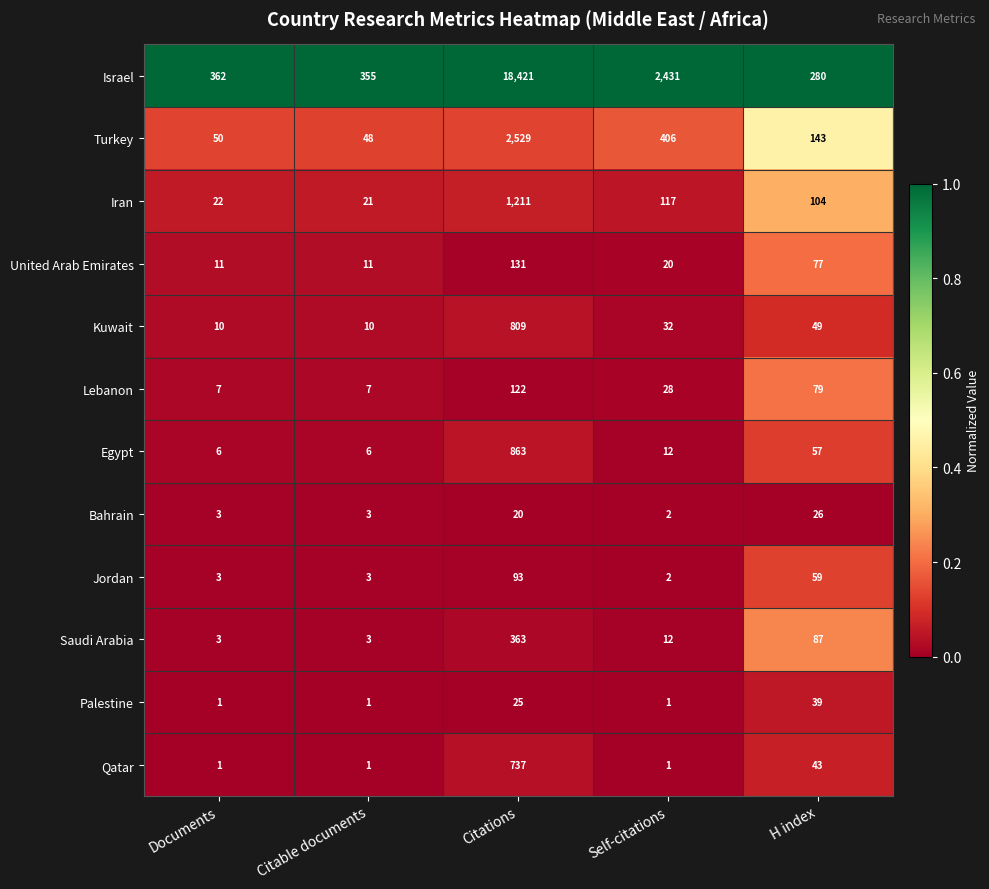

What is the maximum value shown in the chart?

18421